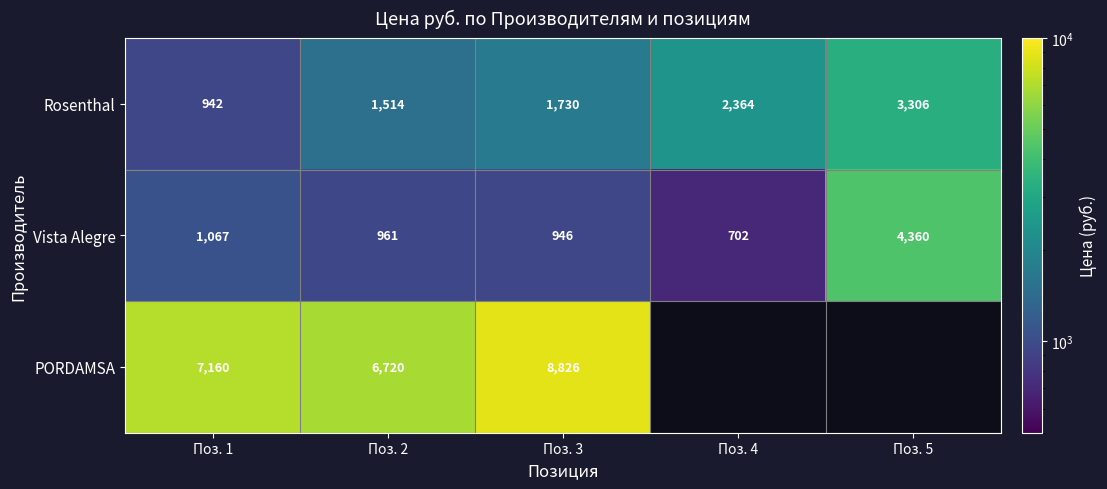

How many data points in Rosenthal are less than 1730?

2